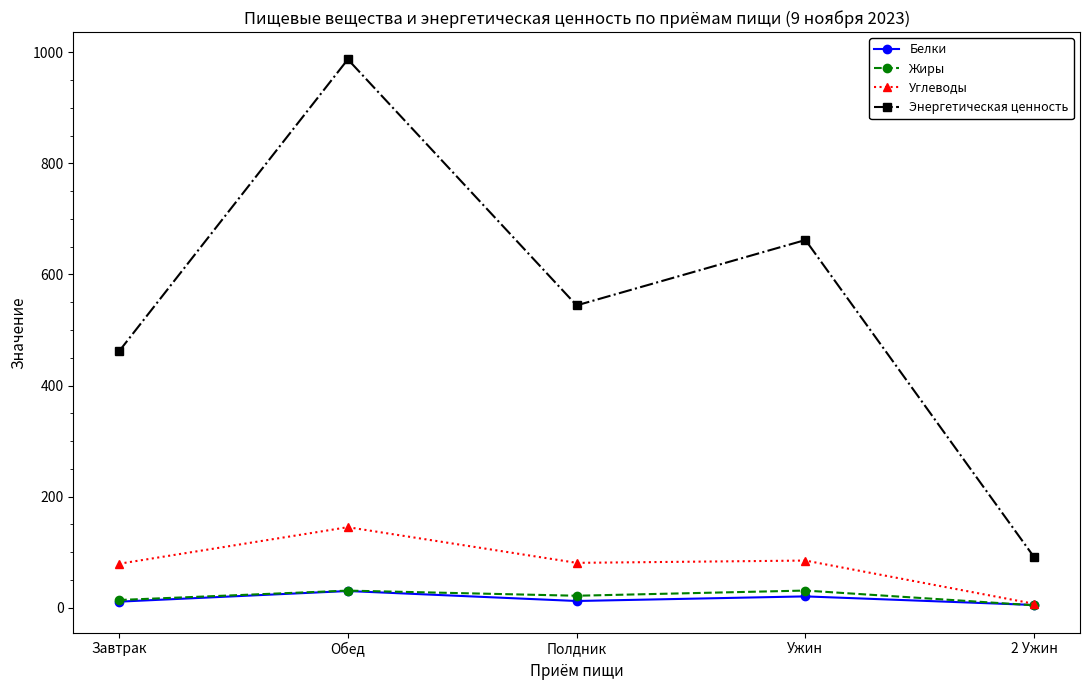

What is the difference between the Белки values at Обед and Полдник?

18.0